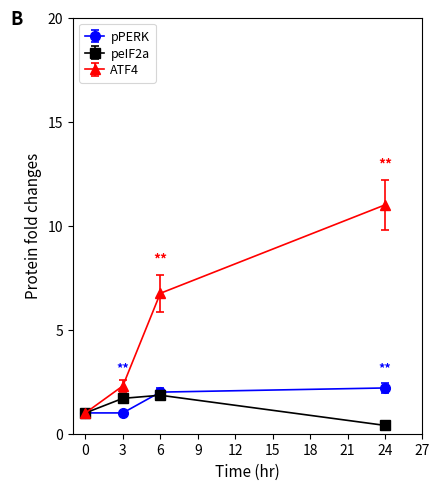

At how many categories does at least one series exceed 4?

2